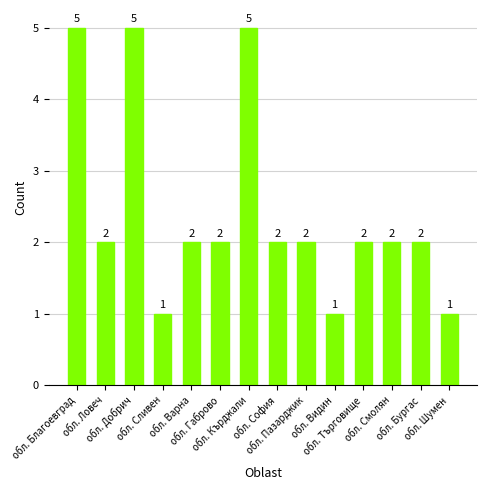

How many bars are there in total?

14